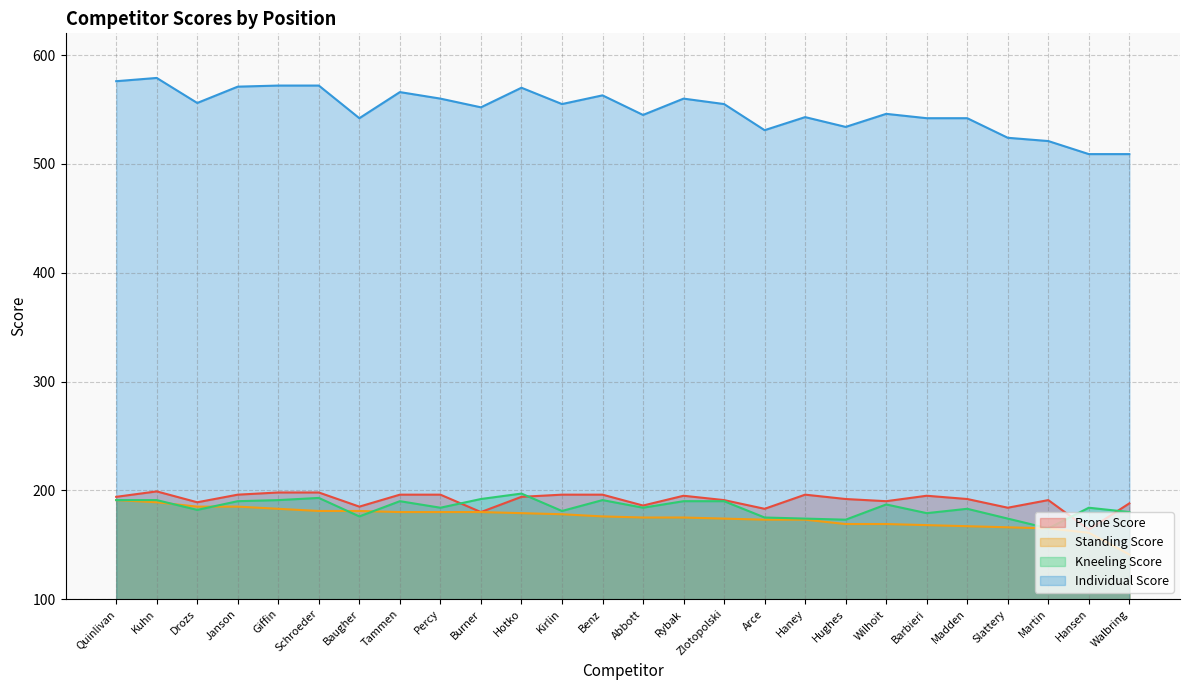

List the series in order of their peak value, lowest first.

Standing Score, Kneeling Score, Prone Score, Individual Score